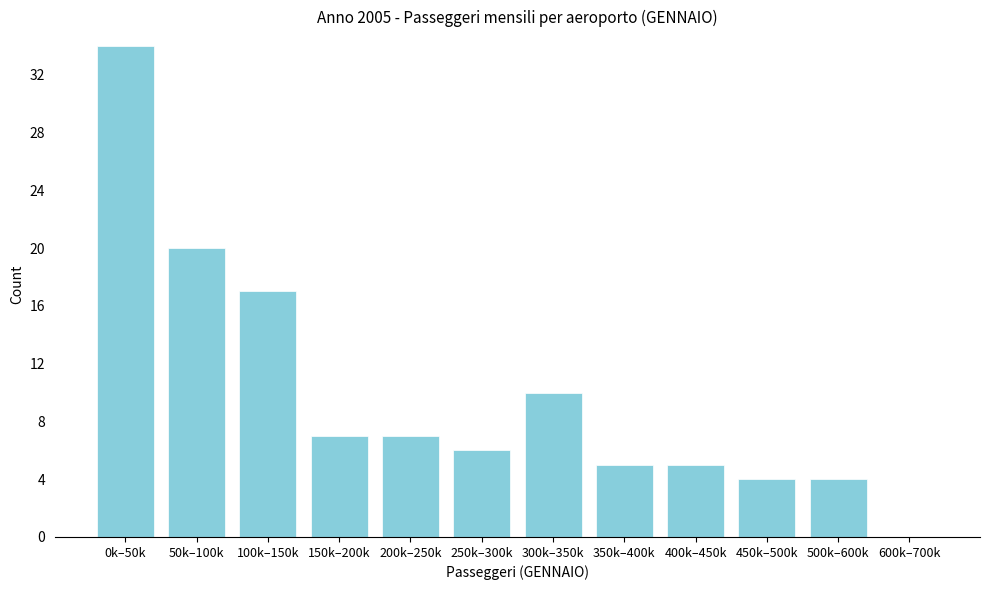

Reading left to right, extract all data points from this chart.

0k–50k=34	50k–100k=20	100k–150k=17	150k–200k=7	200k–250k=7	250k–300k=6	300k–350k=10	350k–400k=5	400k–450k=5	450k–500k=4	500k–600k=4	600k–700k=0